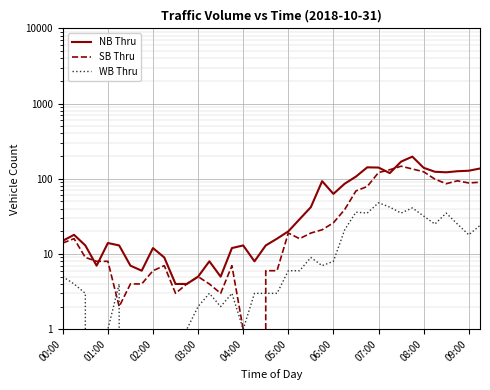

Is the value of SB Thru at 00:00 greater than the value of WB Thru at 31?

No